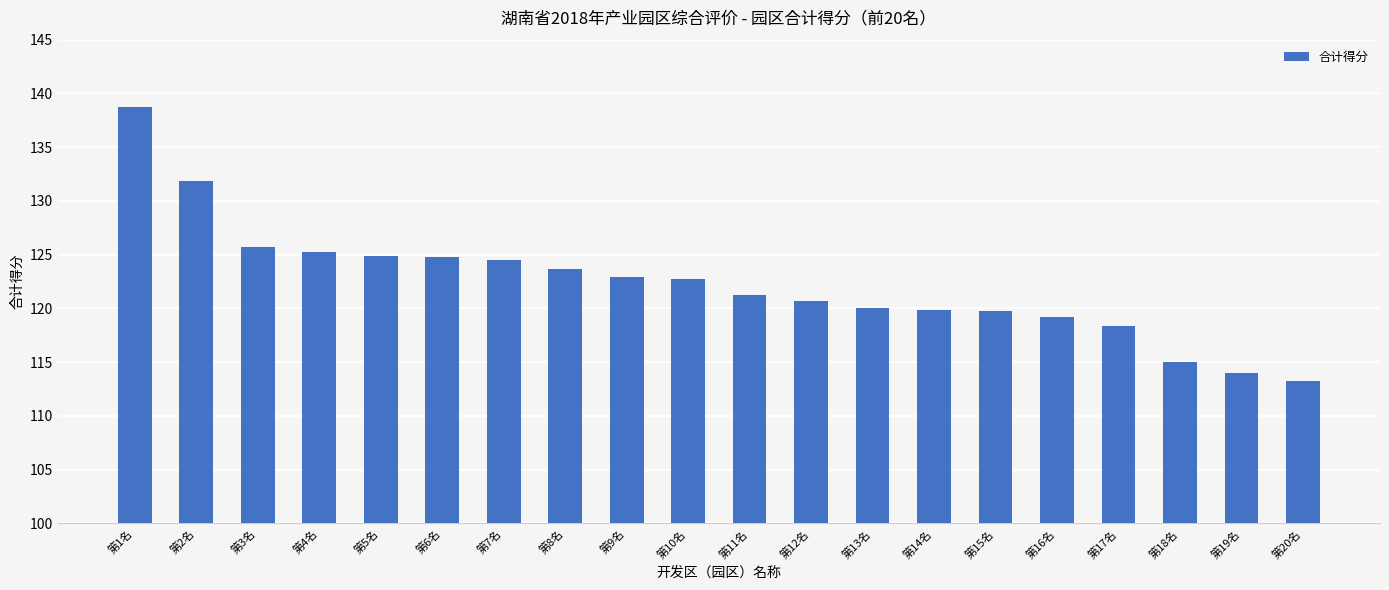

What value does the data have at 第8名?

123.7